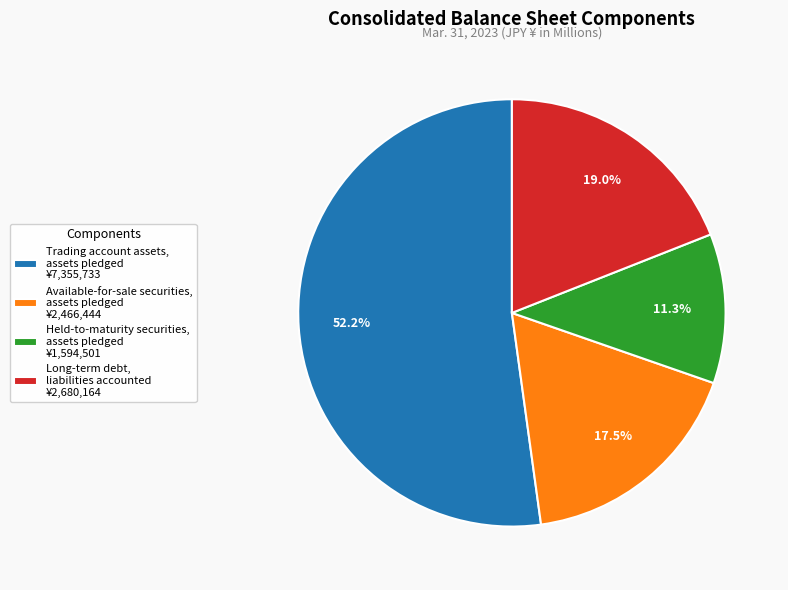

To the nearest percent, what portion does Trading account assets, assets pledged represent?

52%